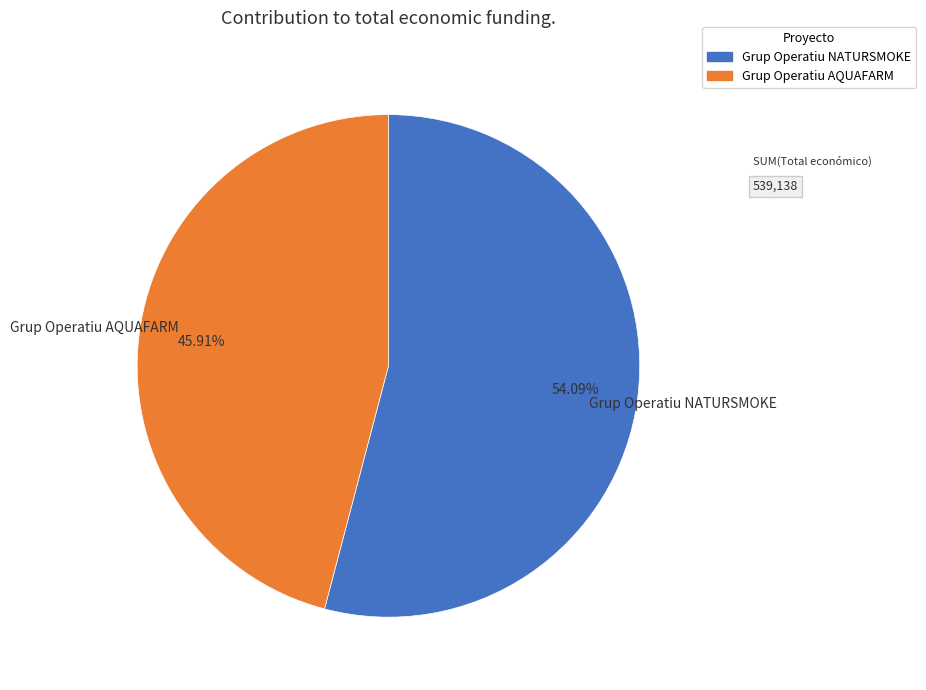

What percentage is the Grup Operatiu NATURSMOKE slice, to the nearest percent?

54%